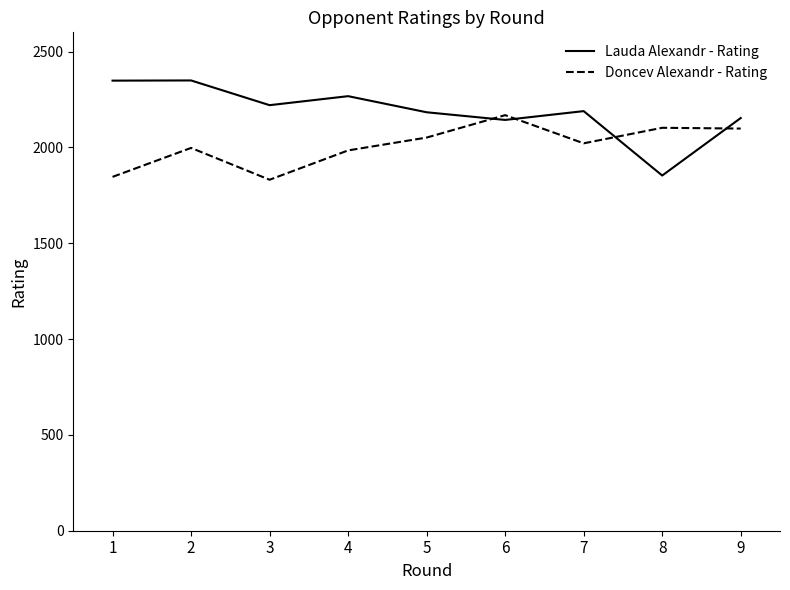

List the series in order of their overall mean, lowest first.

Doncev Alexandr - Rating, Lauda Alexandr - Rating